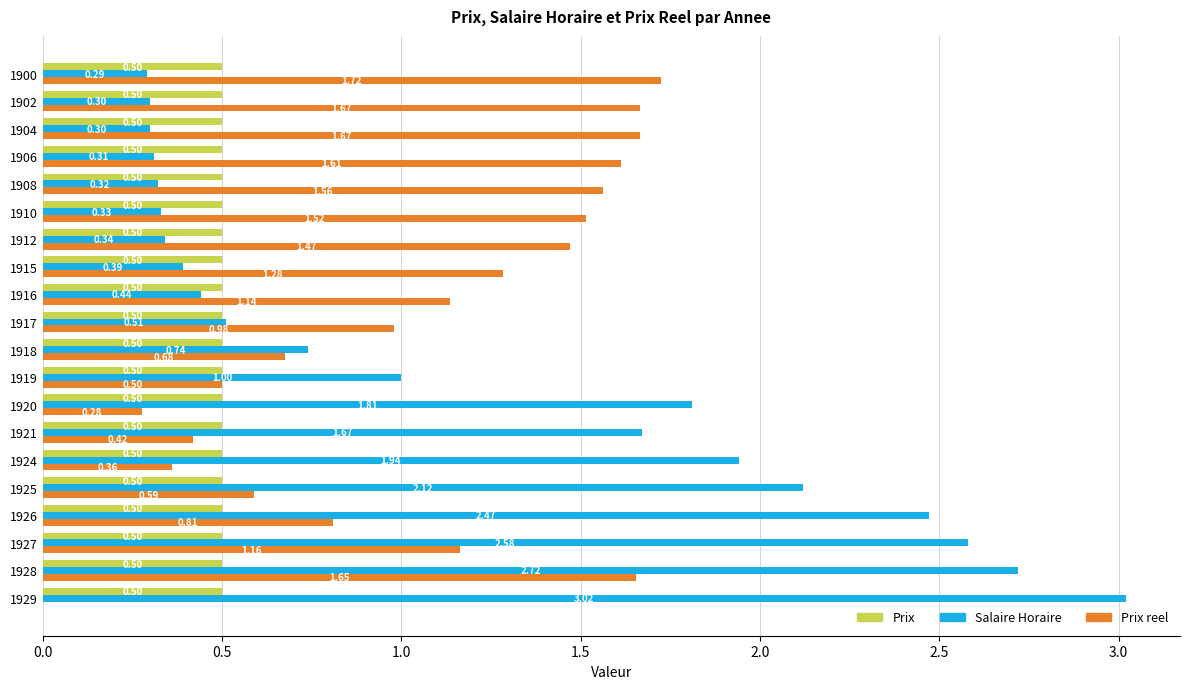

Count the number of data series in this chart.

3